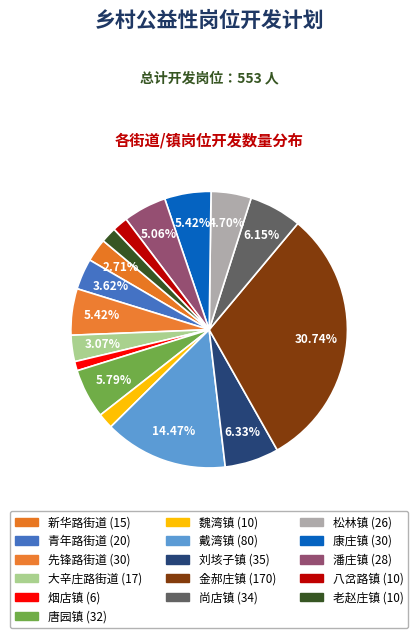

Combined, do 先锋路街道 and 松林镇 account for over 50%?

No